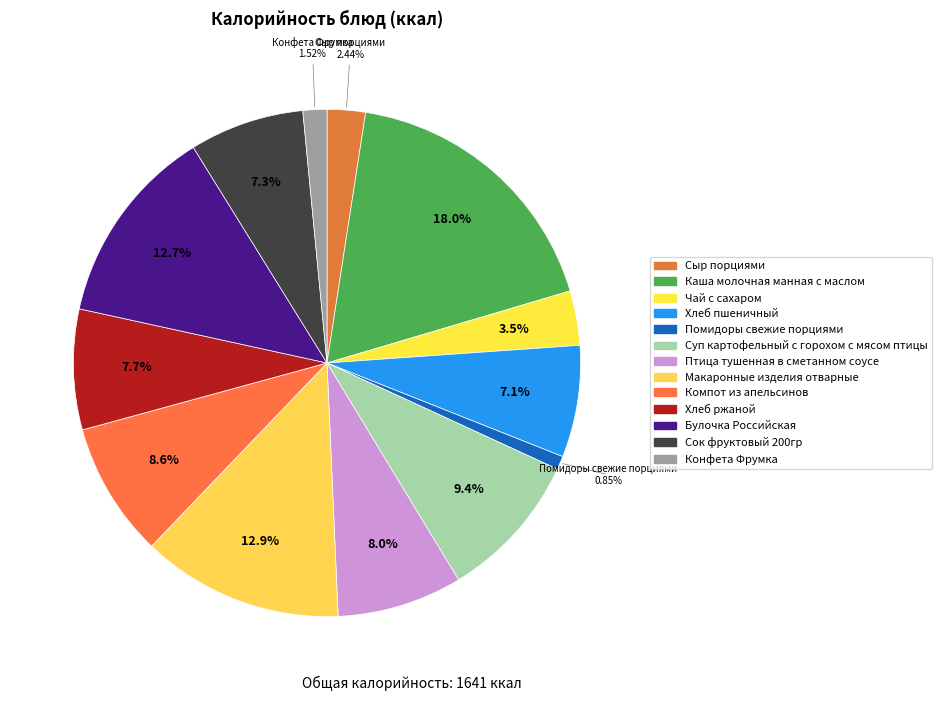

True or false: Каша молочная манная с маслом accounts for 4% of the total.

False